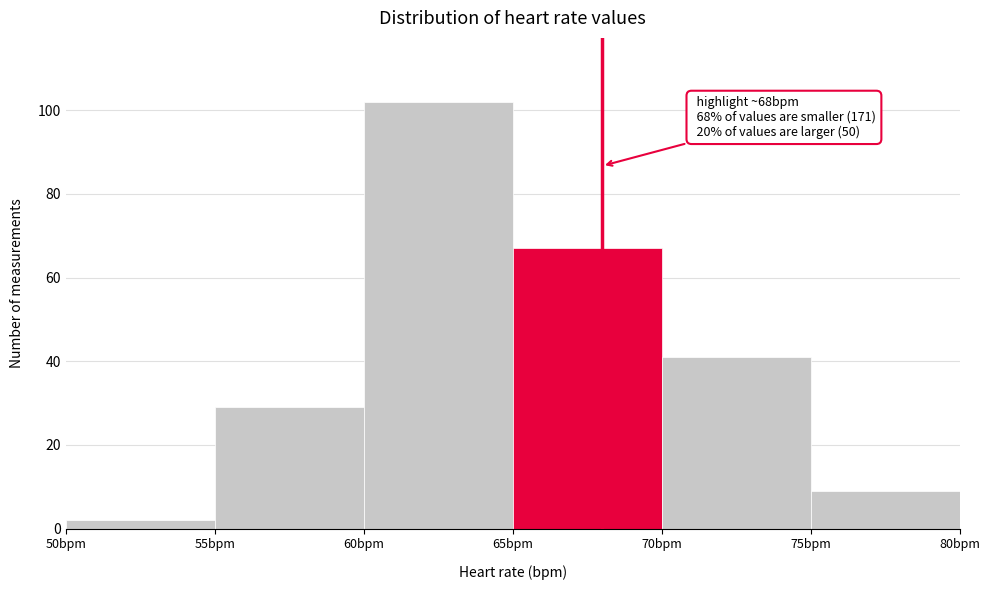

Over which range of the x-axis is the bar tallest?

60 to 65